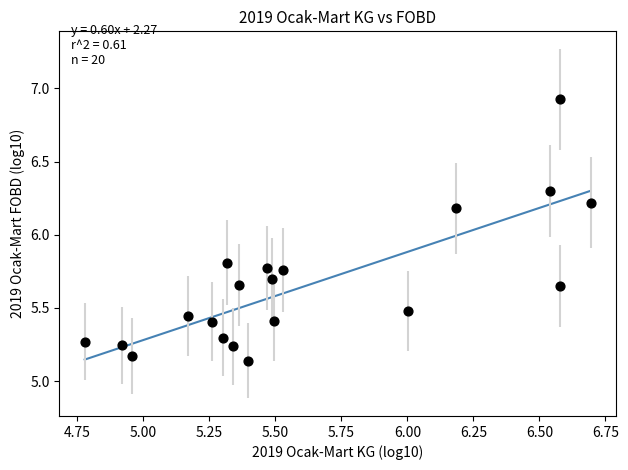

What is the range of X values (max minus min)?

1.9